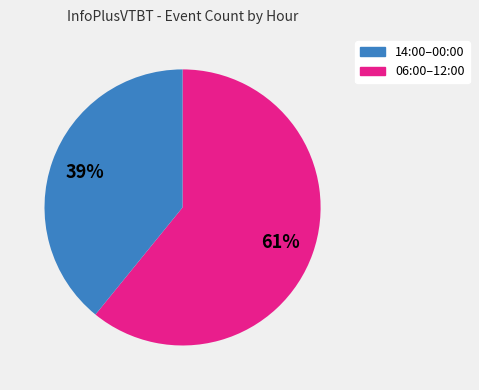

Does any single category account for the majority?

Yes